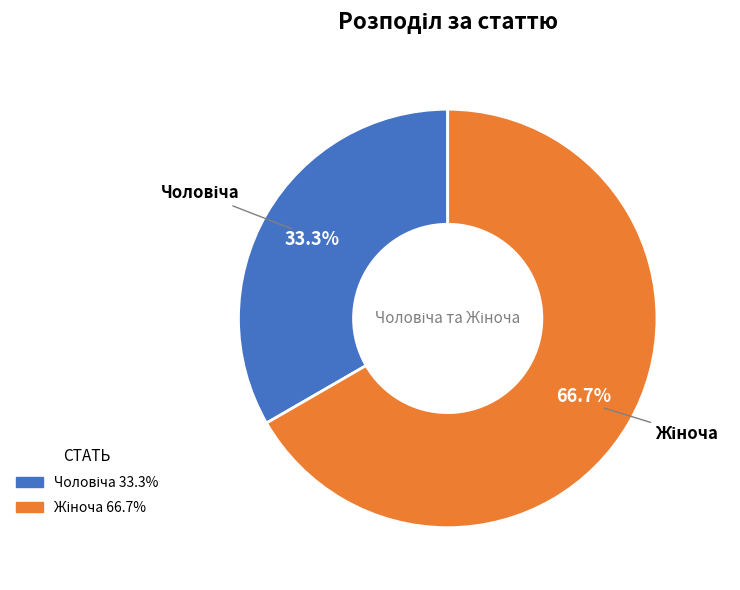

Is there any slice that represents more than half of the pie?

Yes